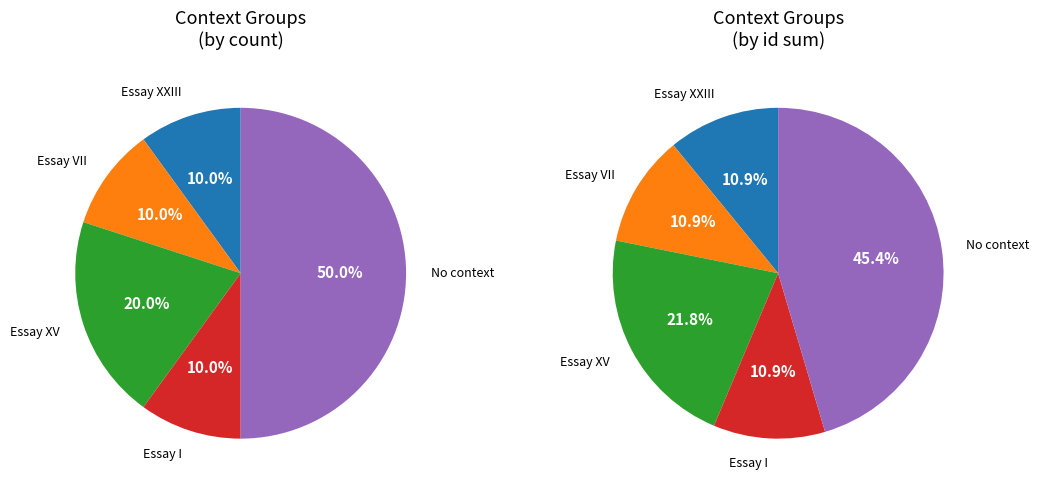

What is the majority slice?

No context